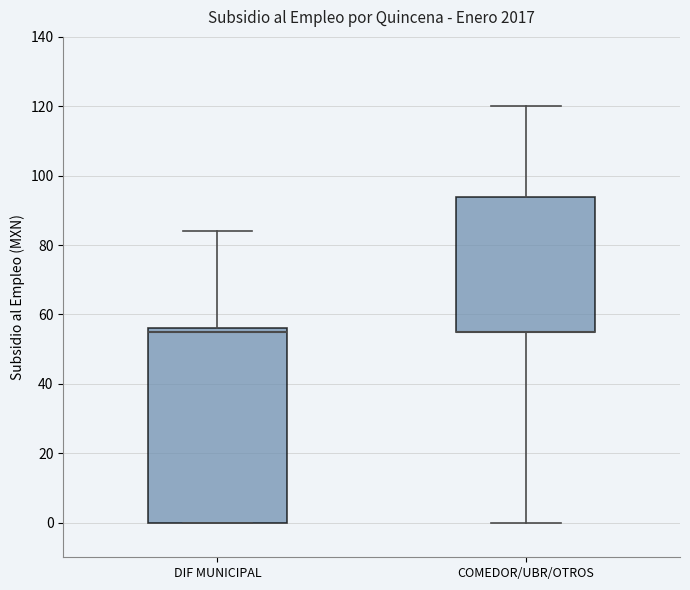

Where is the lower edge of the box for DIF MUNICIPAL on the y-axis? The values are not printed on the chart, so give them approximately, as read against the axis.

0